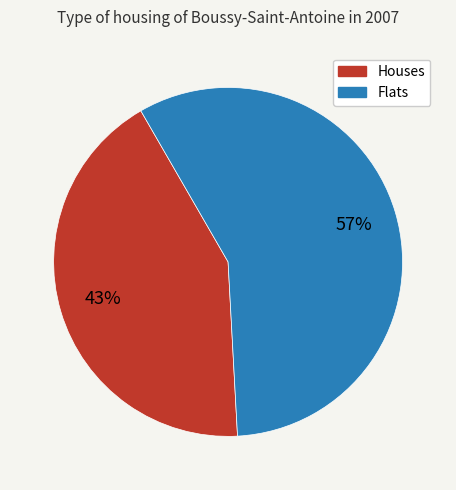

Is there any slice that represents more than half of the pie?

Yes